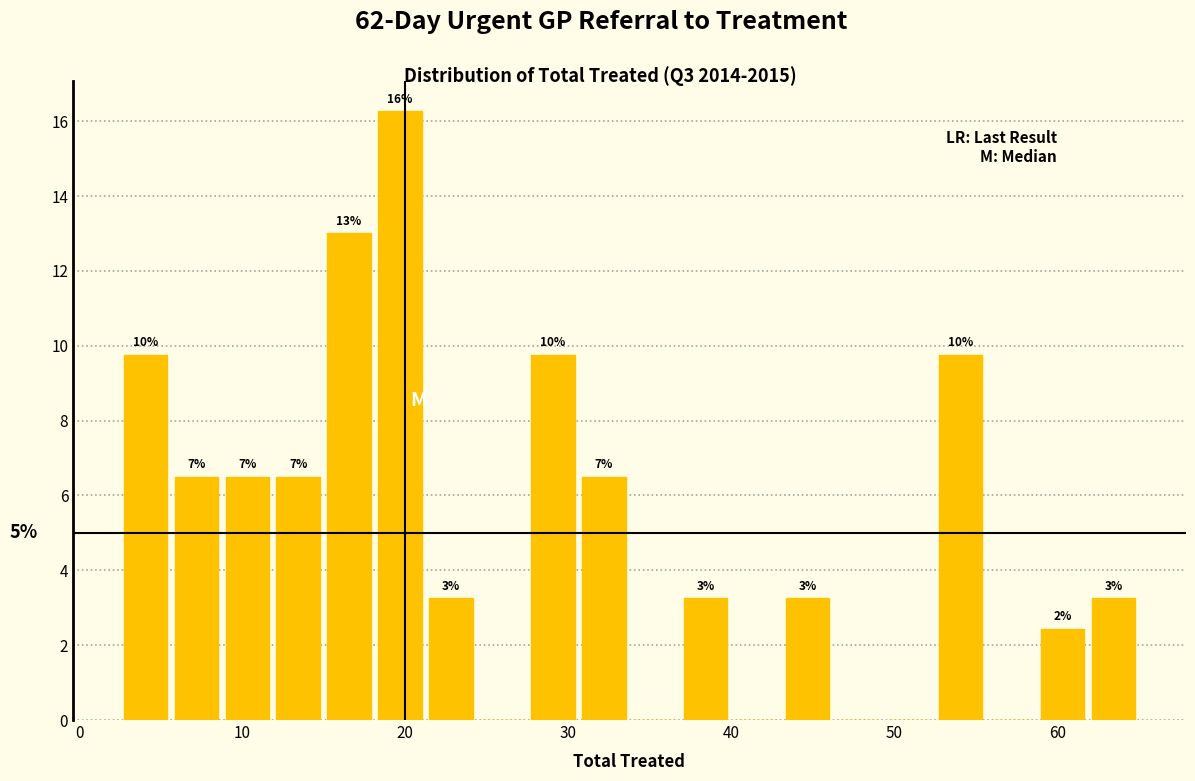

Read against the x-axis, roughly where is the centre of the tallest bar?

20